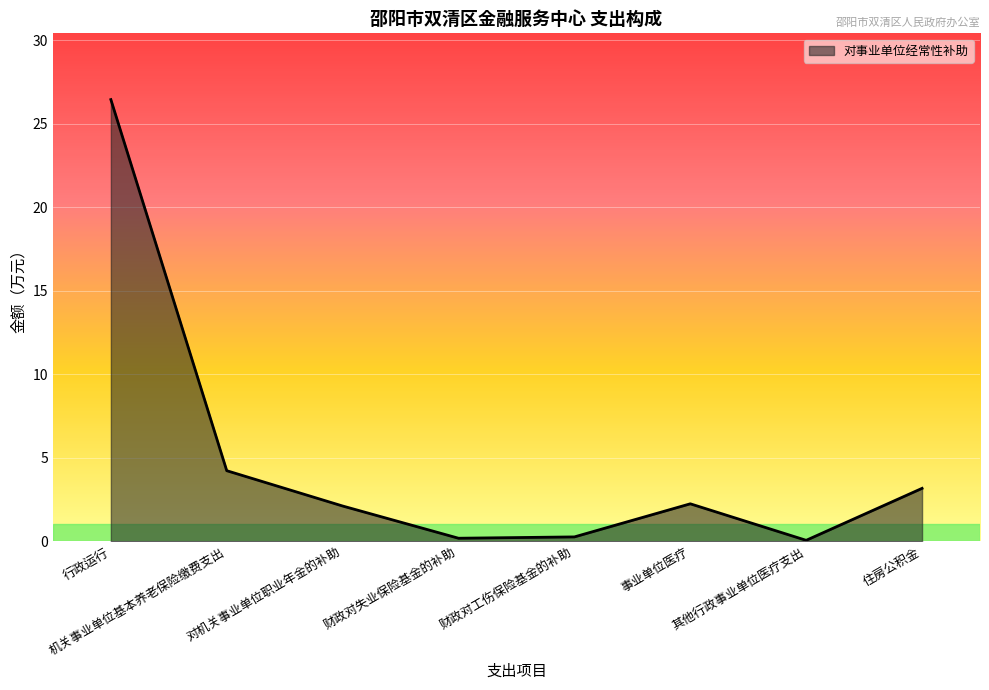

True or false: the data shows 26.5 at 行政运行.

True